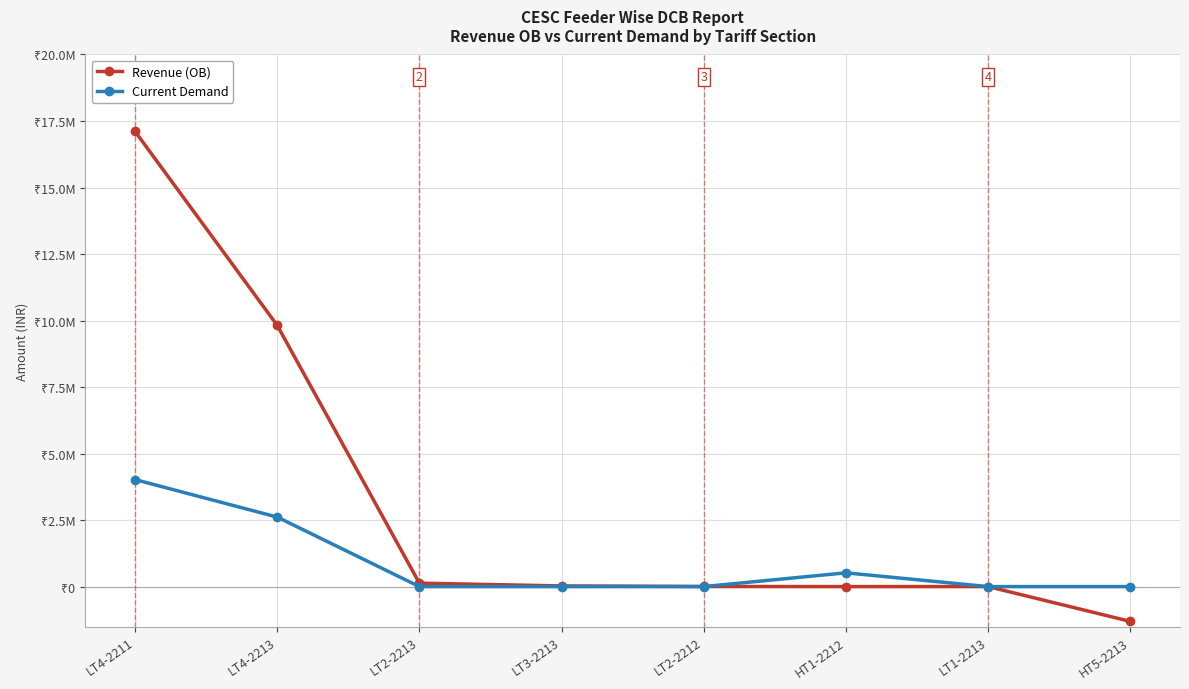

What are all the series names shown in the legend?

Revenue (OB), Current Demand